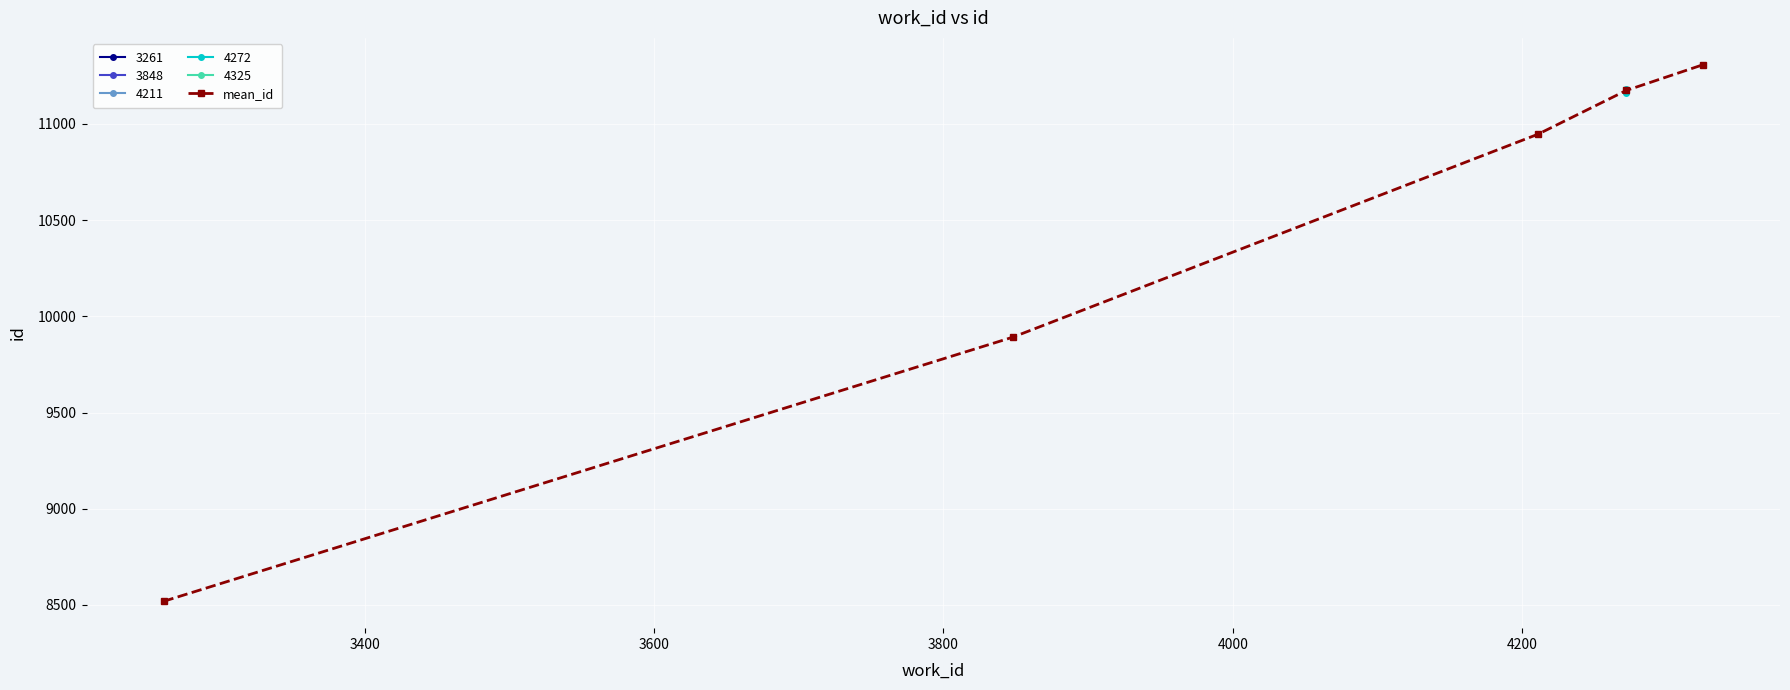

The value at 3200 is 8519.0. True or false?

True